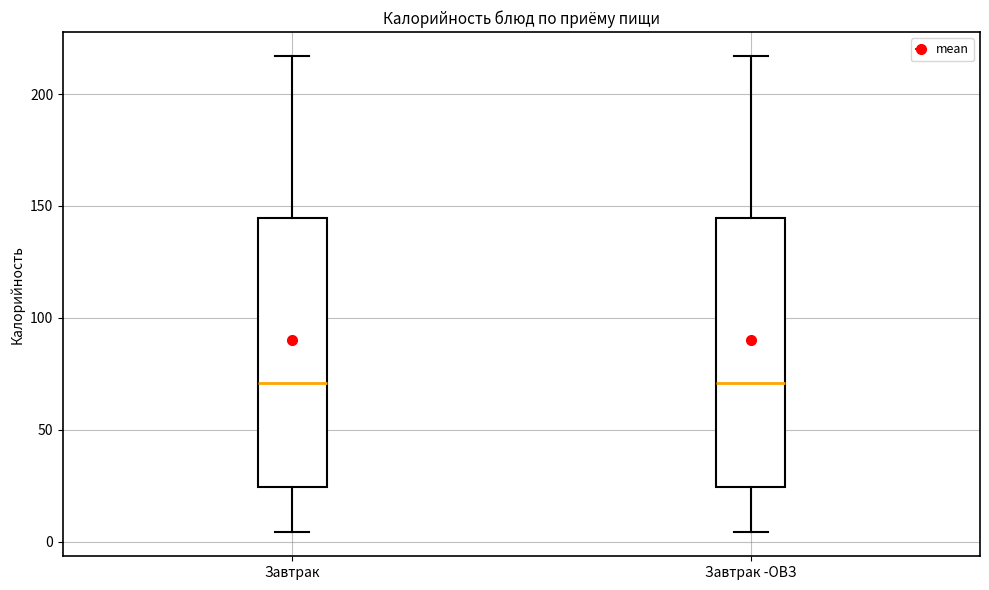

Reading left to right, transcribe this box plot: for each box, give where its median line is, the range the box spans, and where its two whiskers end, as read against the y-axis. The values are not printed on the chart, so give them approximately, as read against the axis.

Завтрак: median 70, box 25 to 145, whiskers 5 to 215
Завтрак -ОВЗ: median 70, box 25 to 145, whiskers 5 to 215